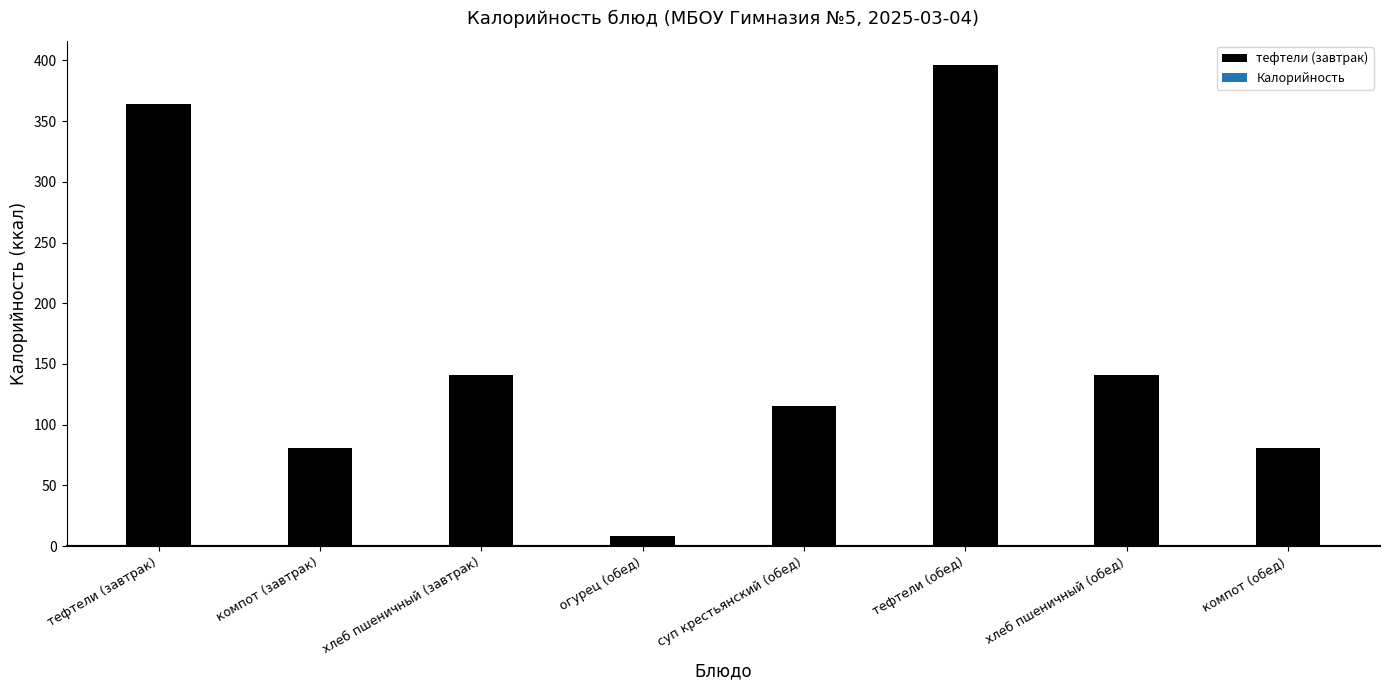

Which series has the widest spread of values?

Калорийность